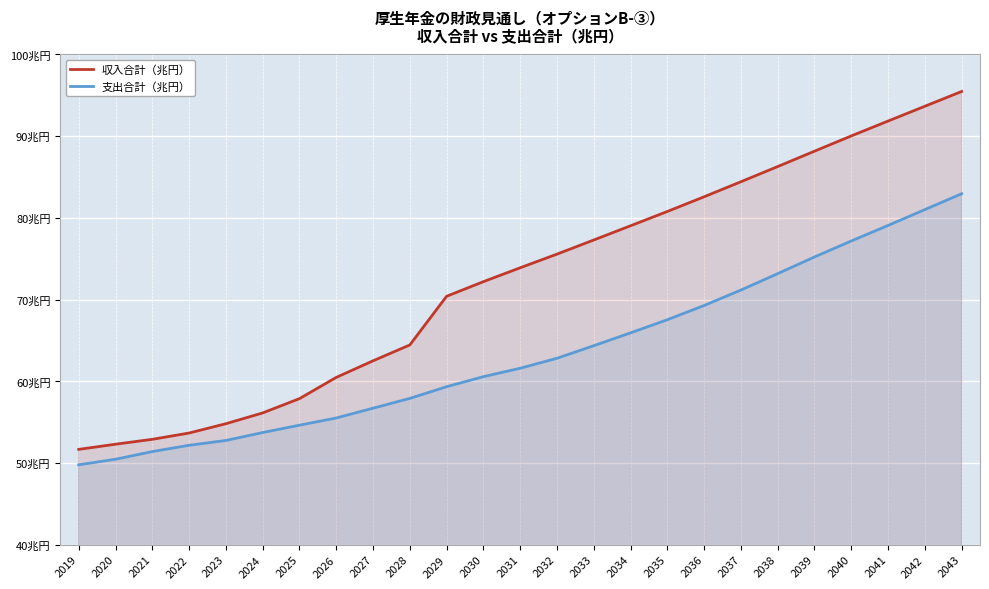

At which label does 支出合計（兆円） reach its minimum?

2019